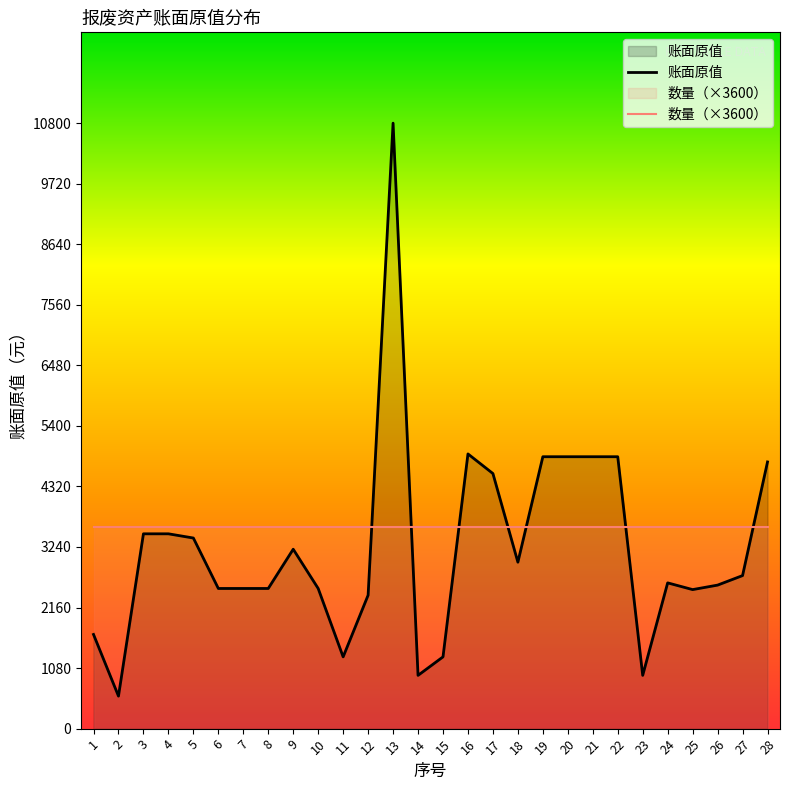

What is the difference between the highest and lowest values at 19?

1250